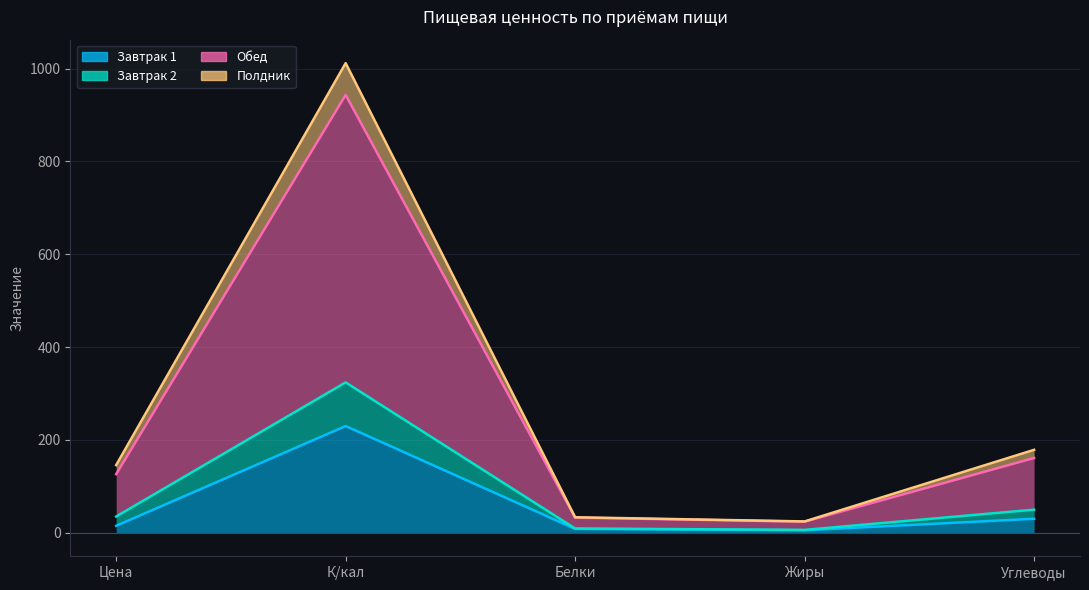

True or false: Завтрак 1 and Завтрак 2 intersect in this chart.

False